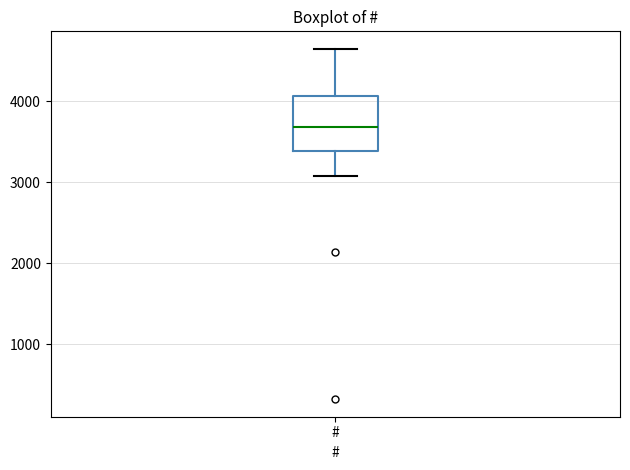

Read this box plot against the y-axis: the position of the median line, the range covered by the box, and the ends of both whiskers. The values are not printed on the chart, so give them approximately, as read against the axis.

median 3700, box 3400 to 4100, whiskers 3100 to 4700